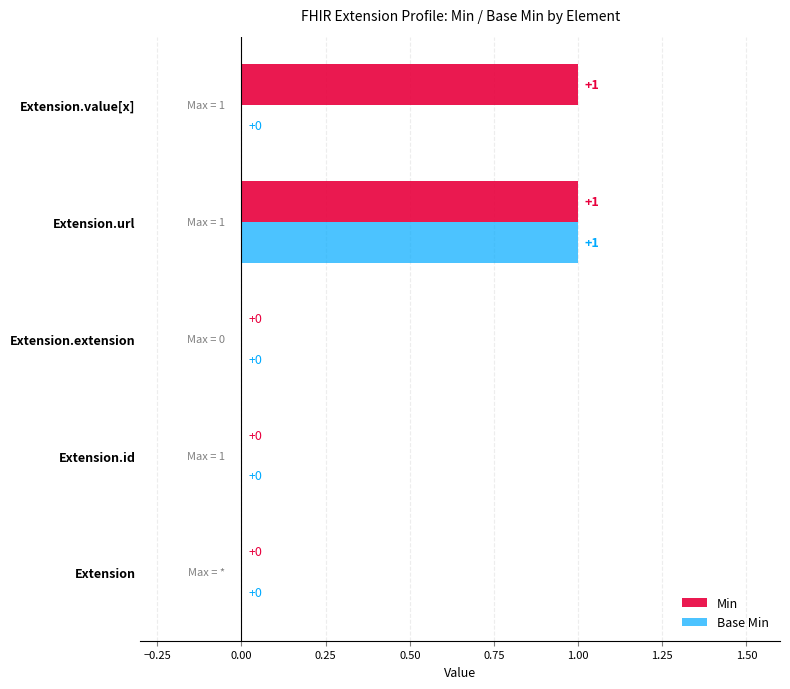

How many series are shown in this chart?

2